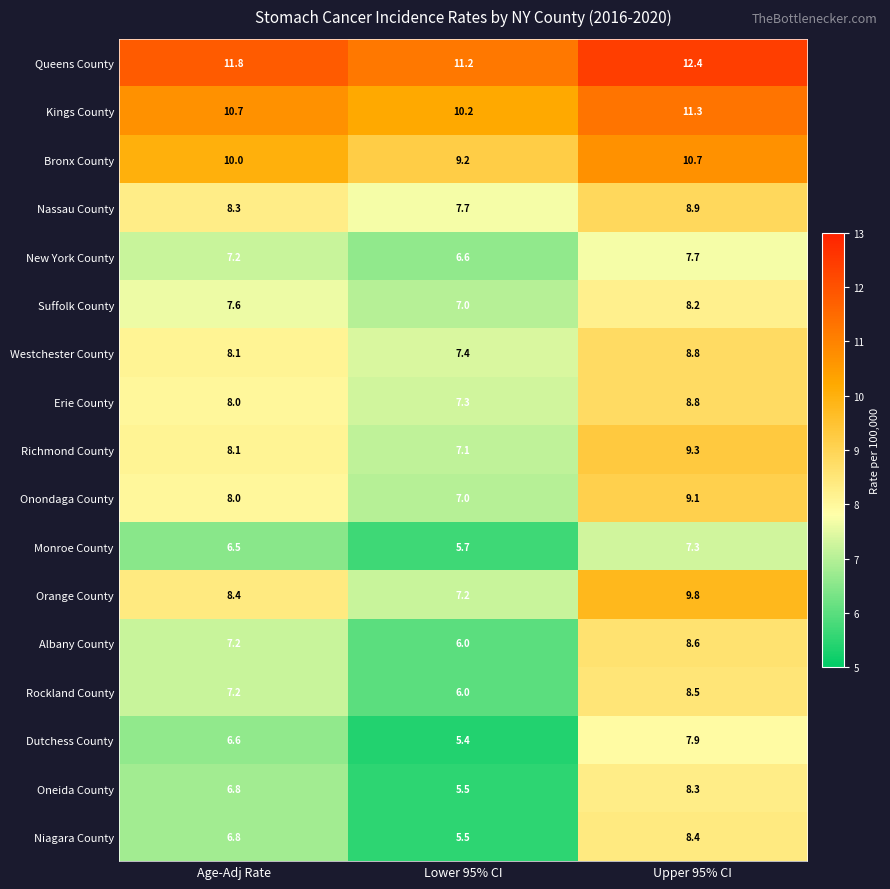

The value of Westchester County at Lower 95% CI is 13.2. True or false?

False